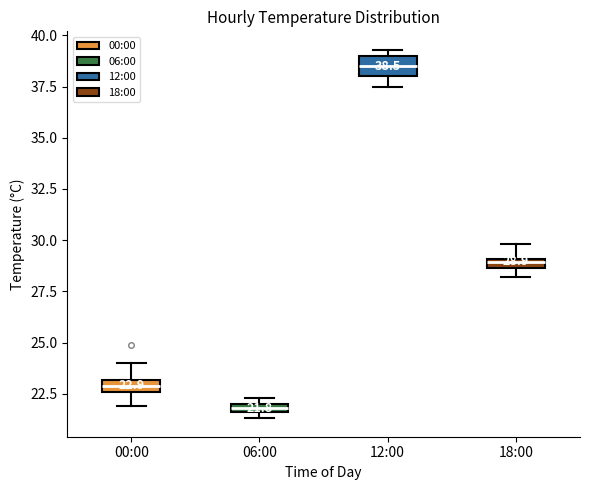

Which box's median line is the highest?

12:00